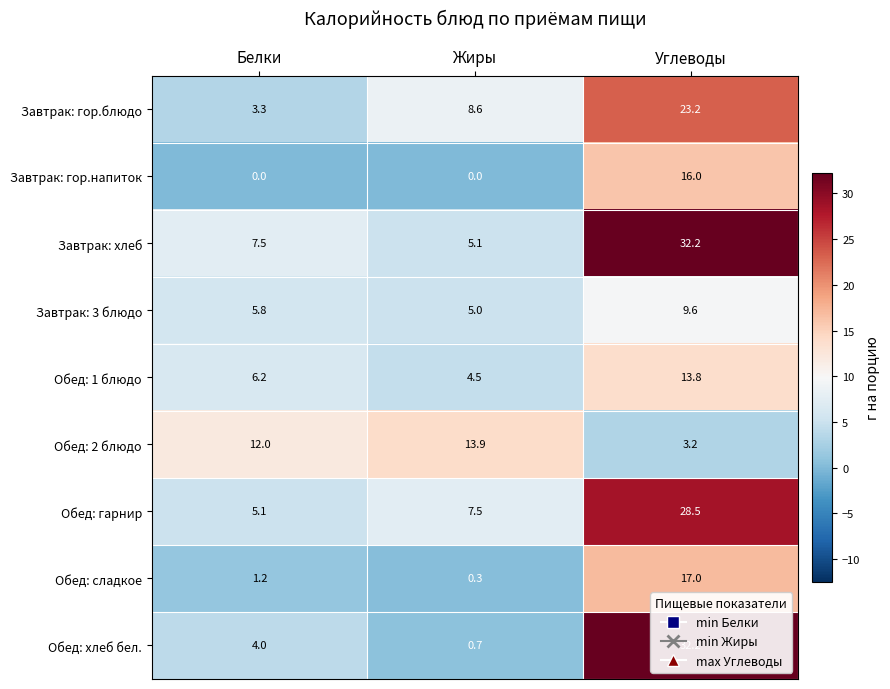

What is the highest value of the Завтрак: 3 блюдо series?

9.6